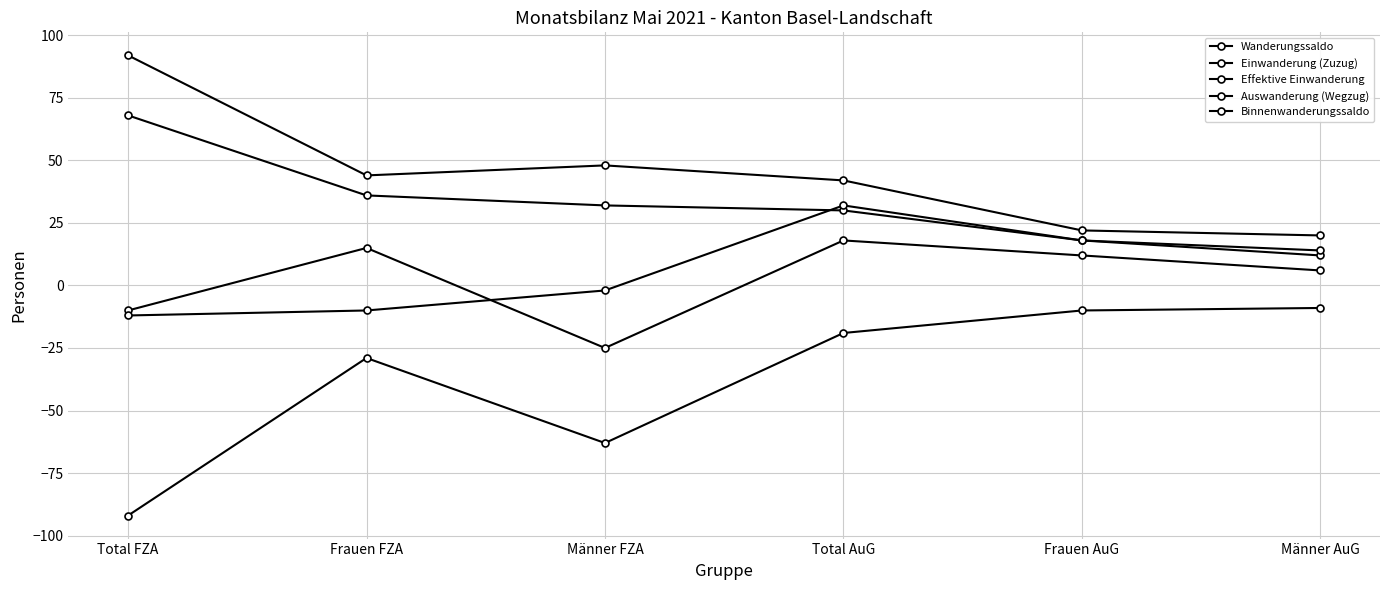

At which category is the sum across all series the highest?

Total AuG